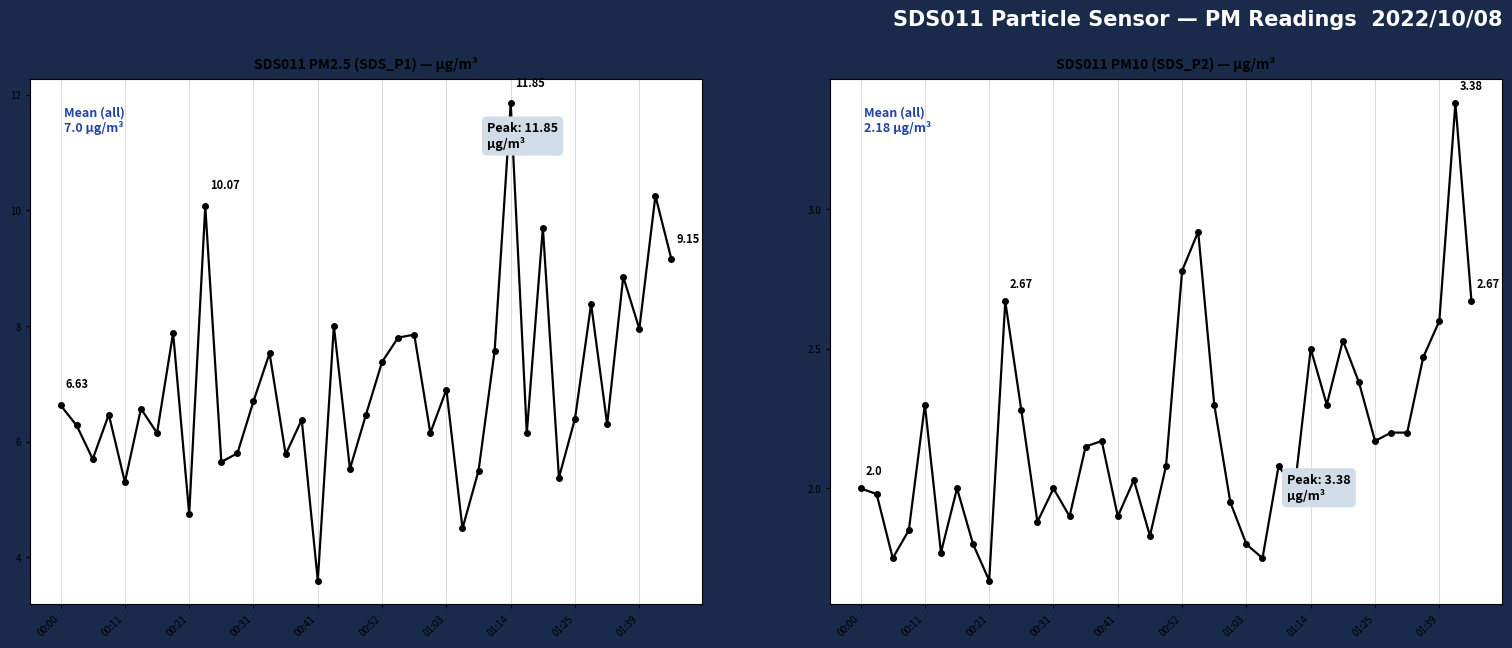

In SDS_P1, how many points are higher than both neighbors (excluding endpoints)?

14